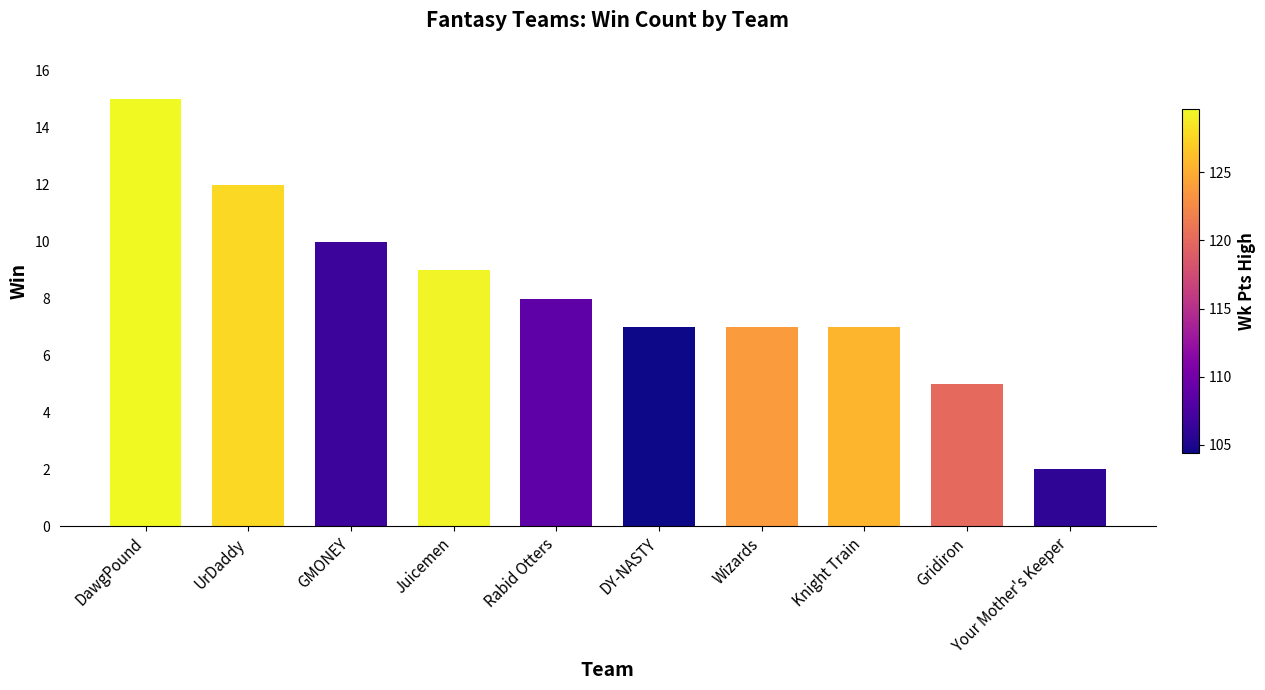

What is the change in value from Rabid Otters to Wizards?

-1